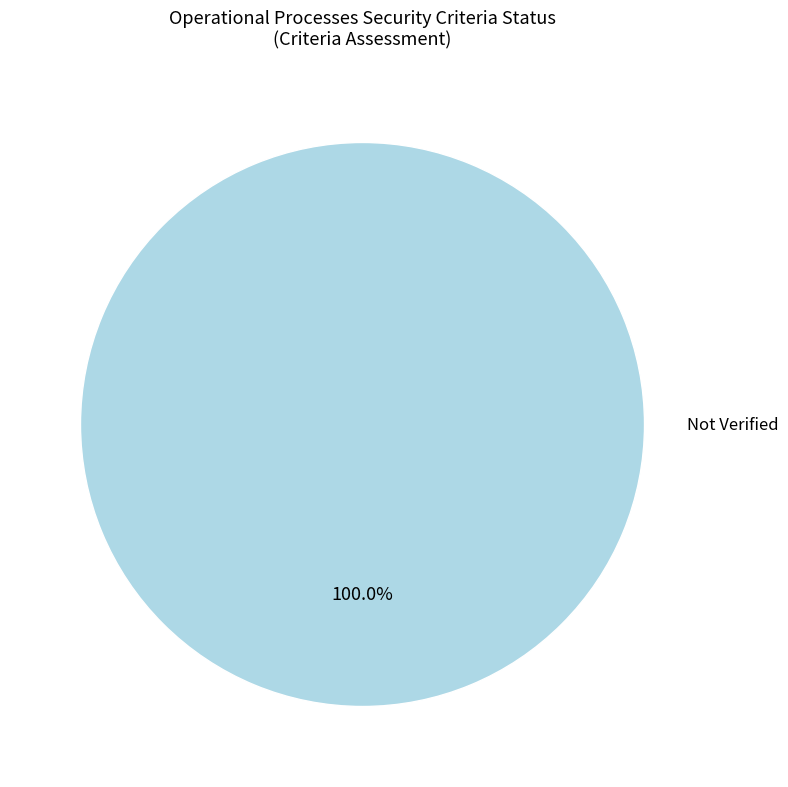

Is there a majority slice in this chart?

Yes